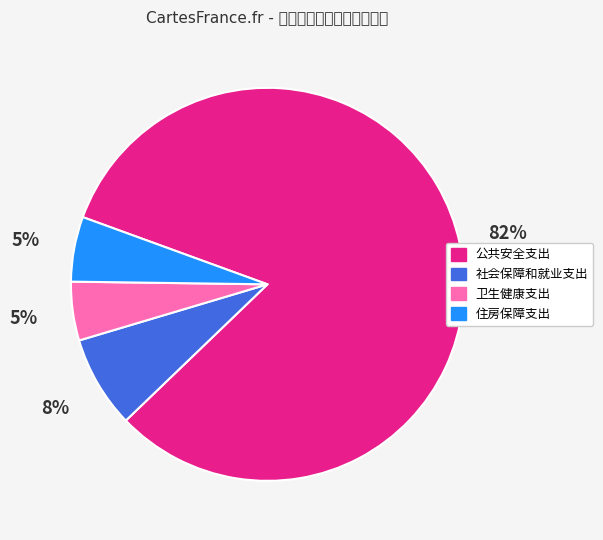

Between 社会保障和就业支出 and 公共安全支出, which is larger?

公共安全支出